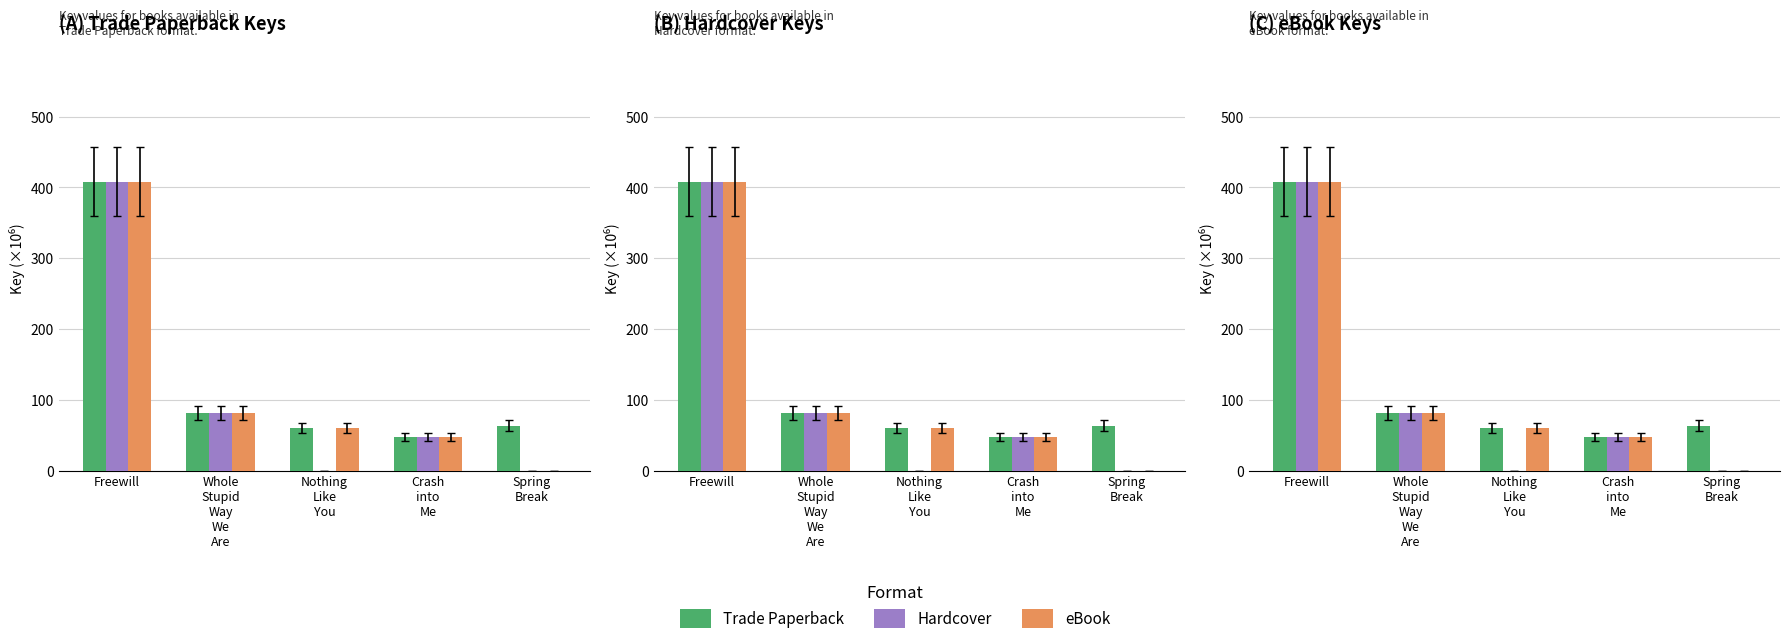

What is the label of the 3rd bar from the right?

Nothing
Like
You